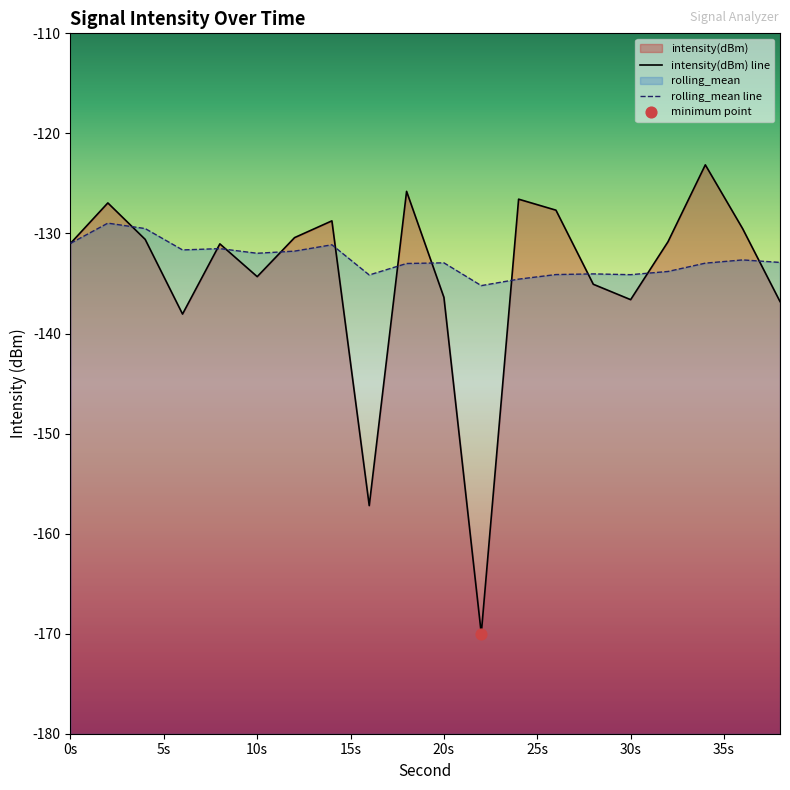

What are all the series names shown in the legend?

intensity(dBm), rolling_mean